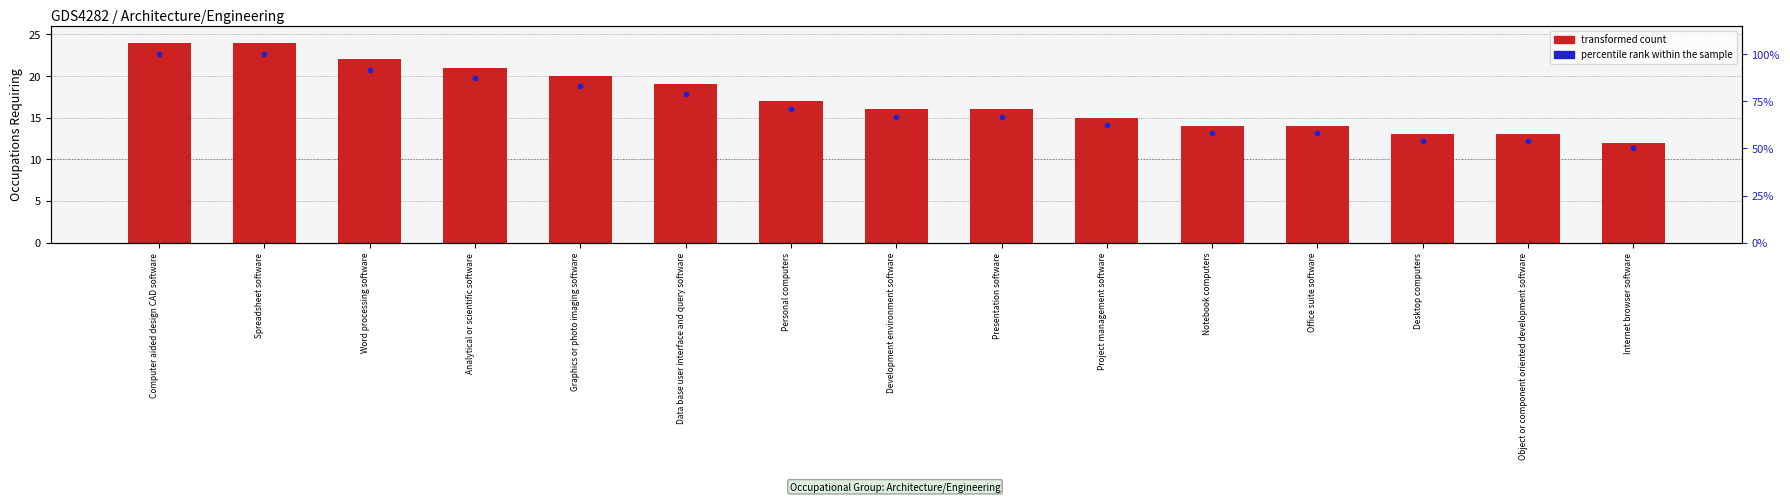

What is the total value across all series at Office suite software?

14.6